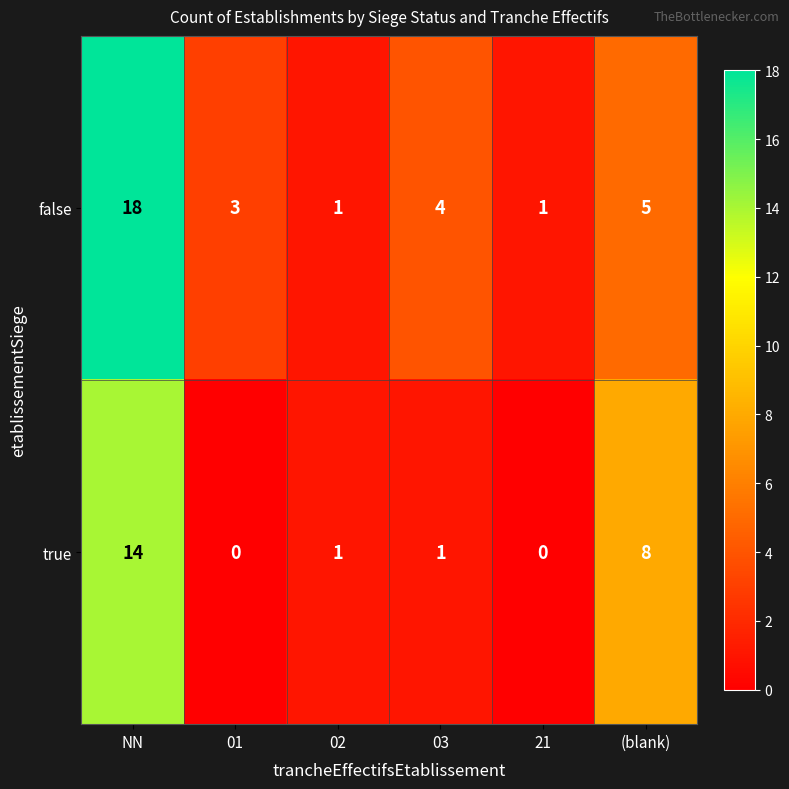

List the series in order of their overall mean, lowest first.

true, false